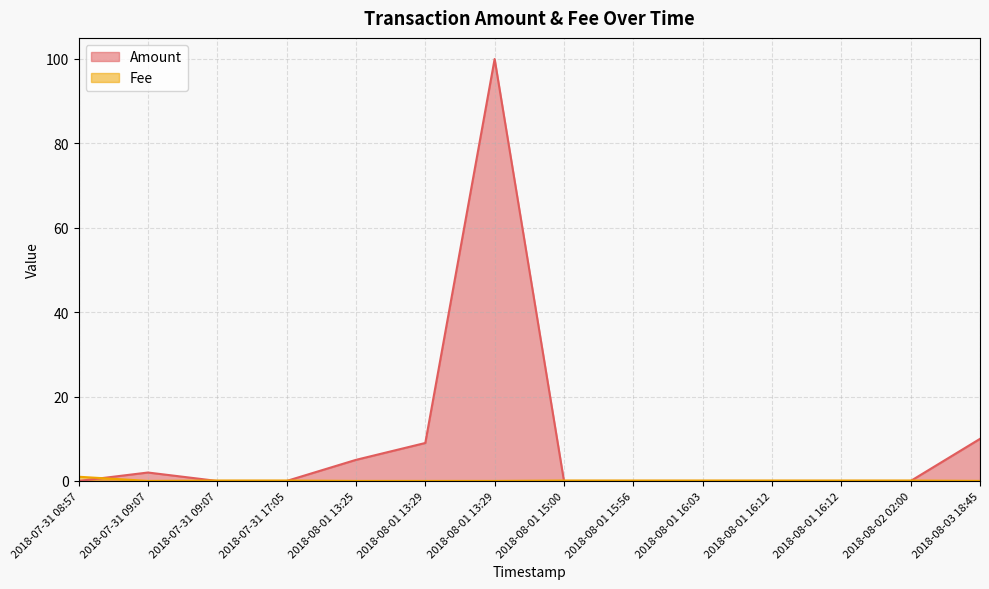

True or false: Fee and Amount cross at least once.

True